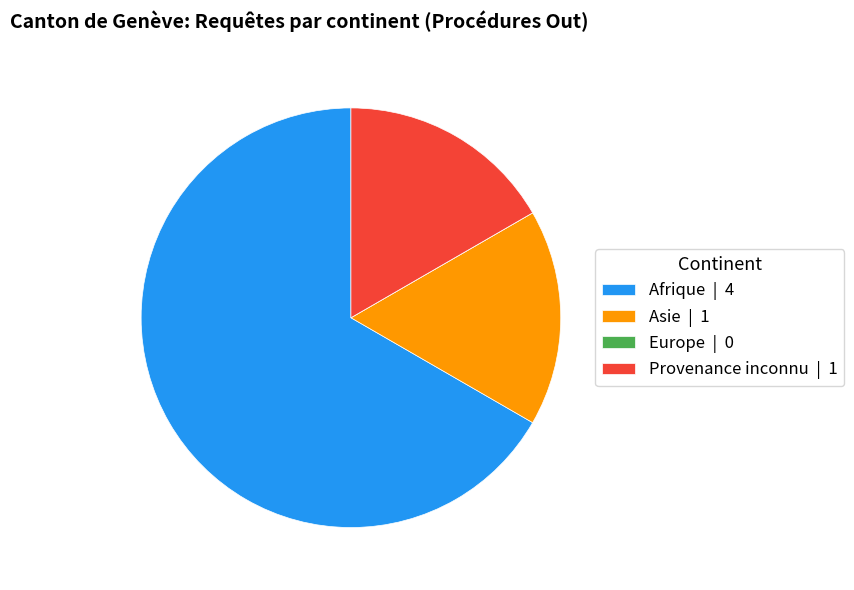

Approximately how many times larger is the value at Afrique | 4 compared to Provenance inconnu | 1?

4.0